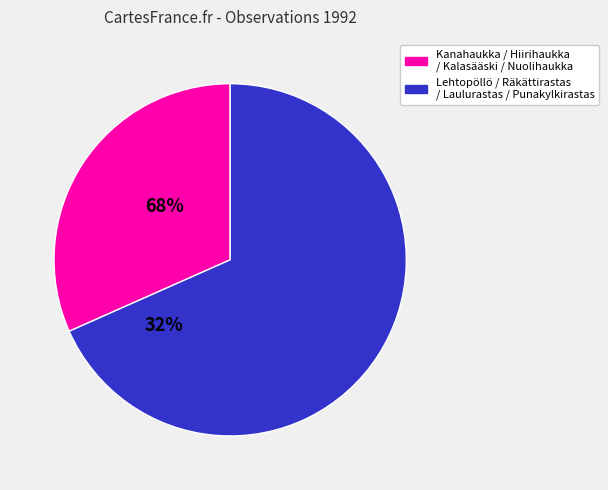

Does any single category account for the majority?

Yes